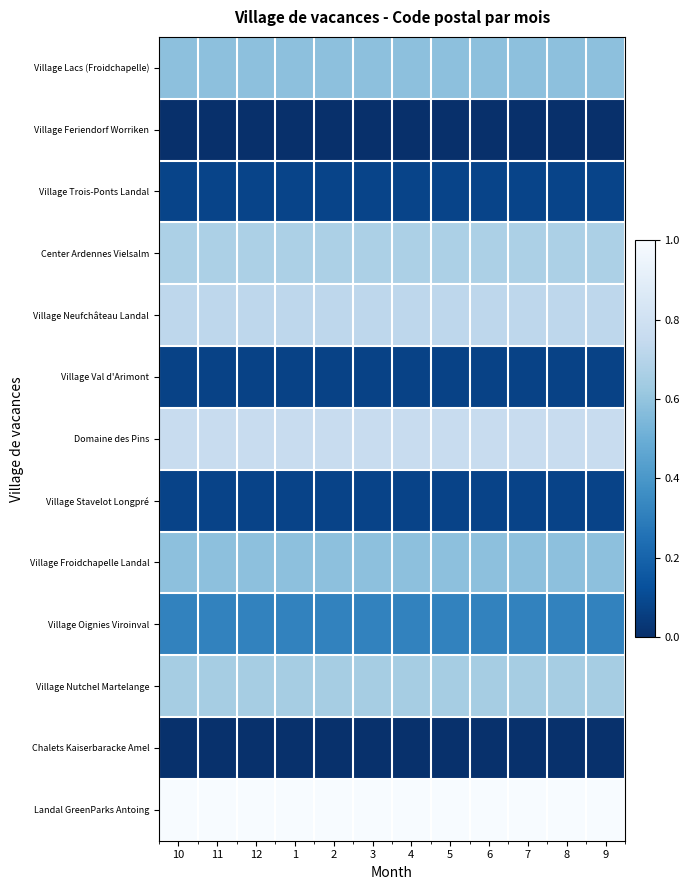

What is the maximum value shown in the chart?

1.0